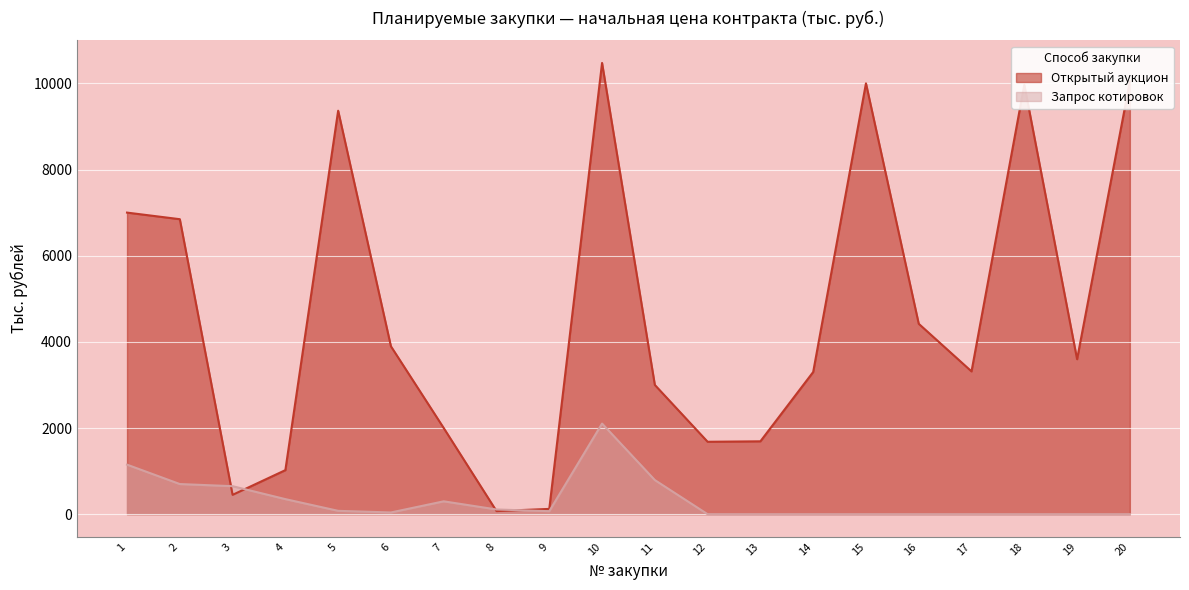

Where does the Открытый аукцион series first go above 3597?

1